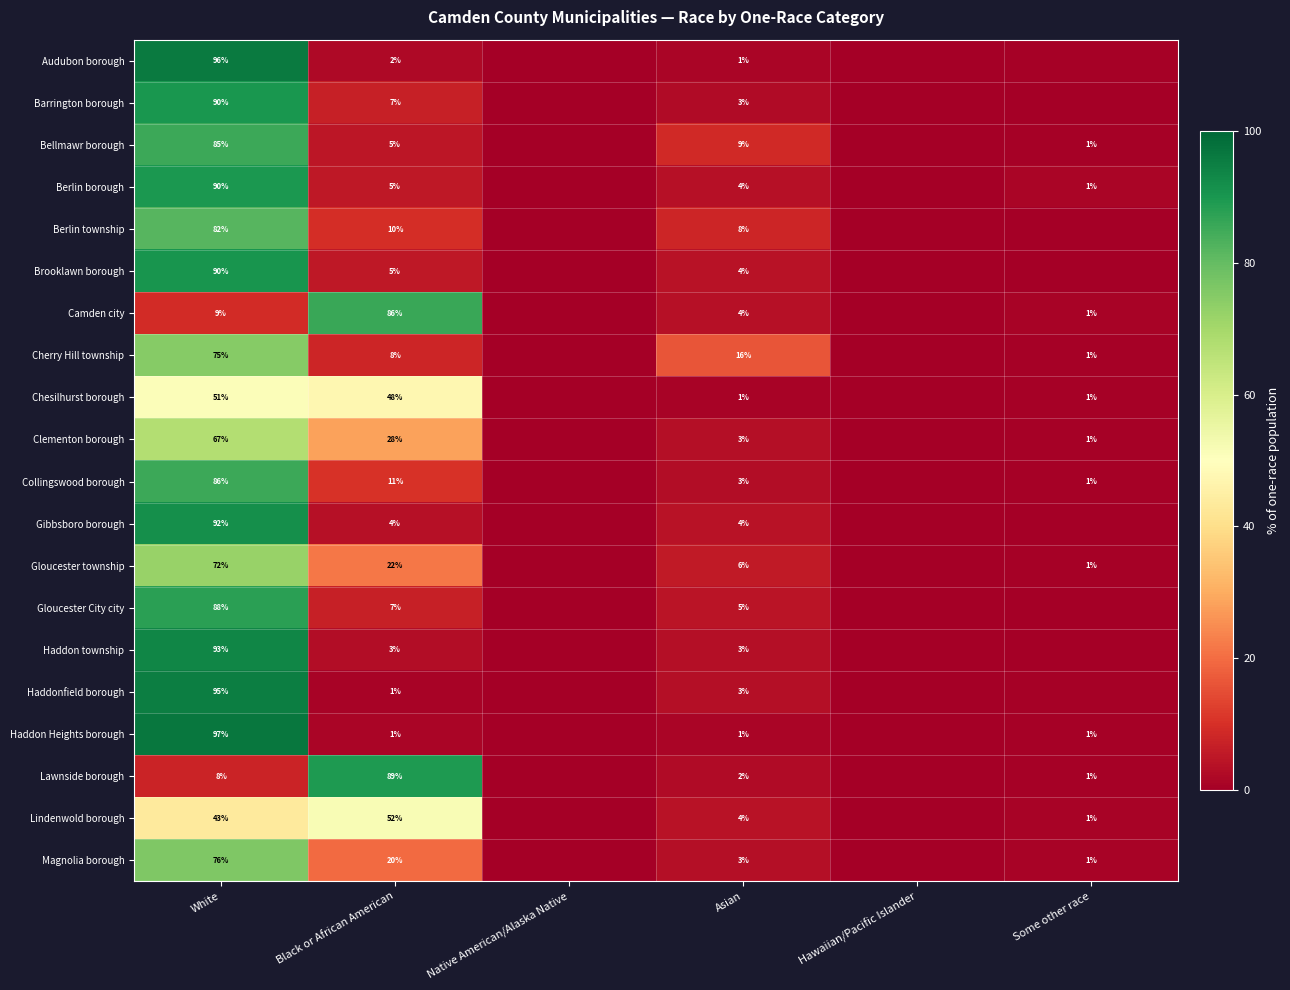

Is the value of Berlin township at Asian greater than the value of Collingswood borough at Asian?

Yes